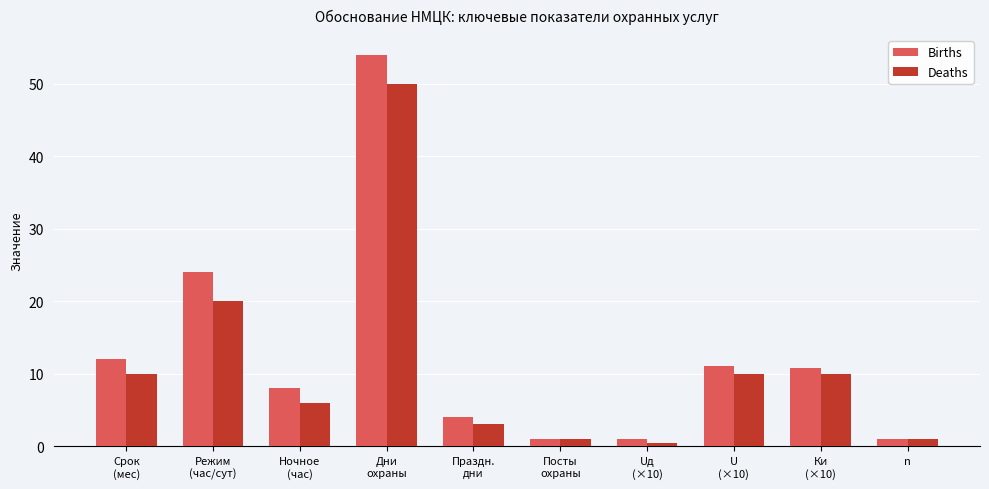

What is the label of the 5th bar from the right?

Посты
охраны